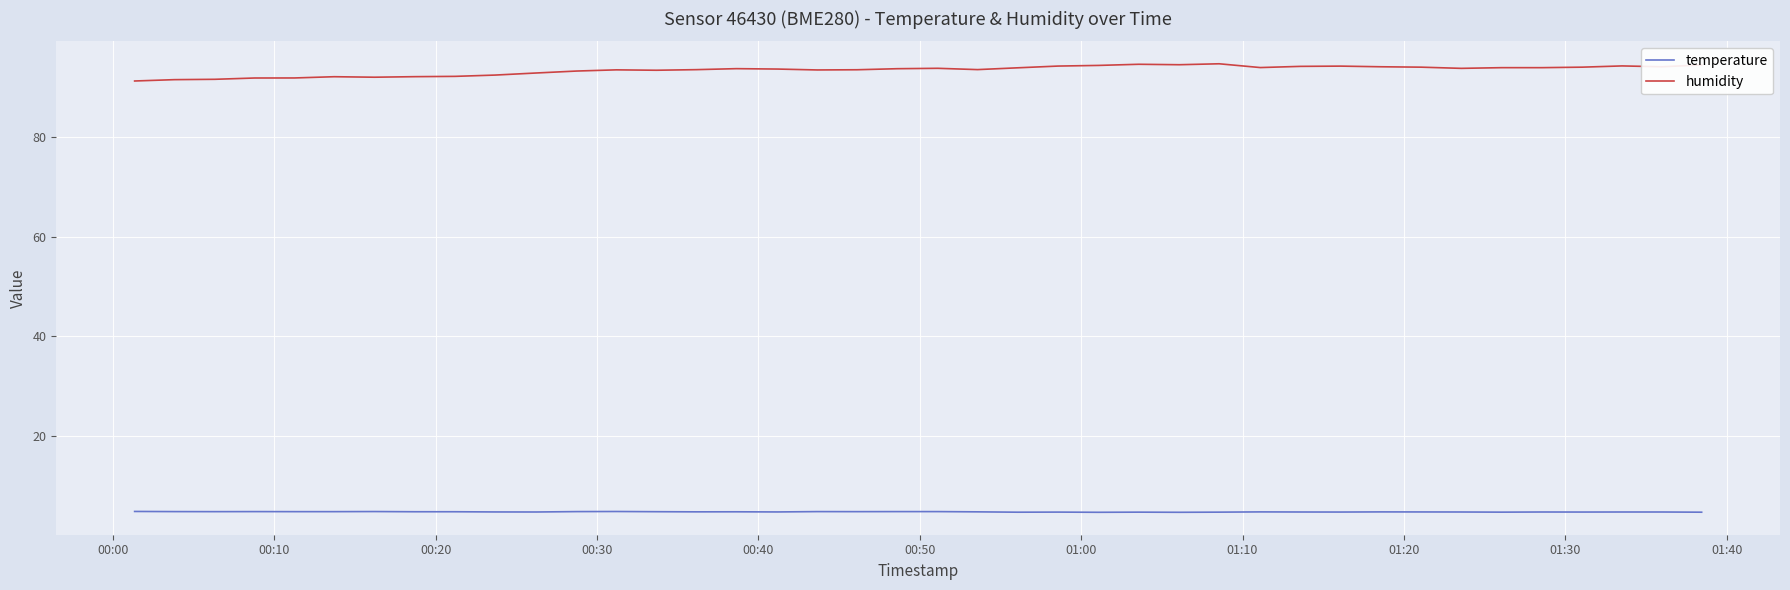

What is the difference between the second highest and minimum values in the temperature series?

0.2